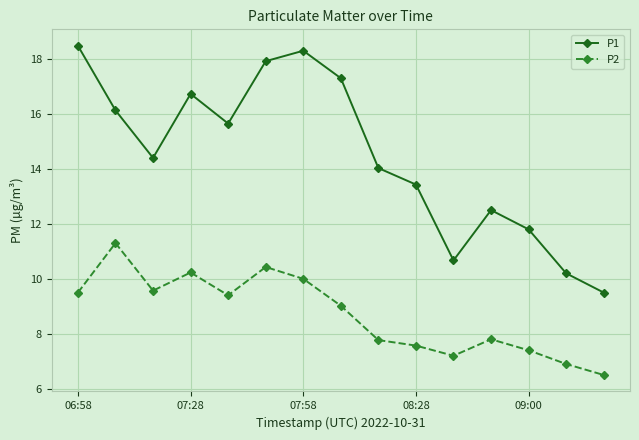

What is the value of the P2 point at the 1st from the left?

9.5